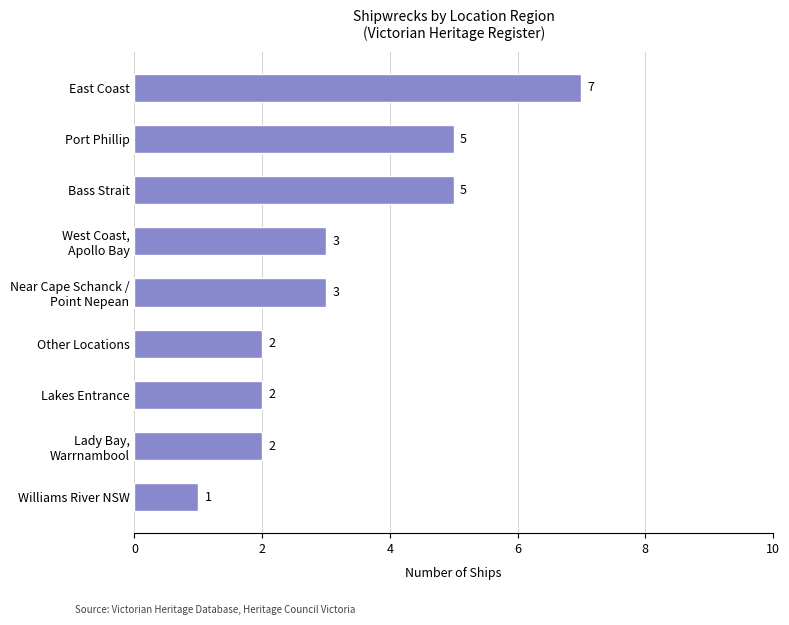

Which label corresponds to the largest value in the chart?

East Coast